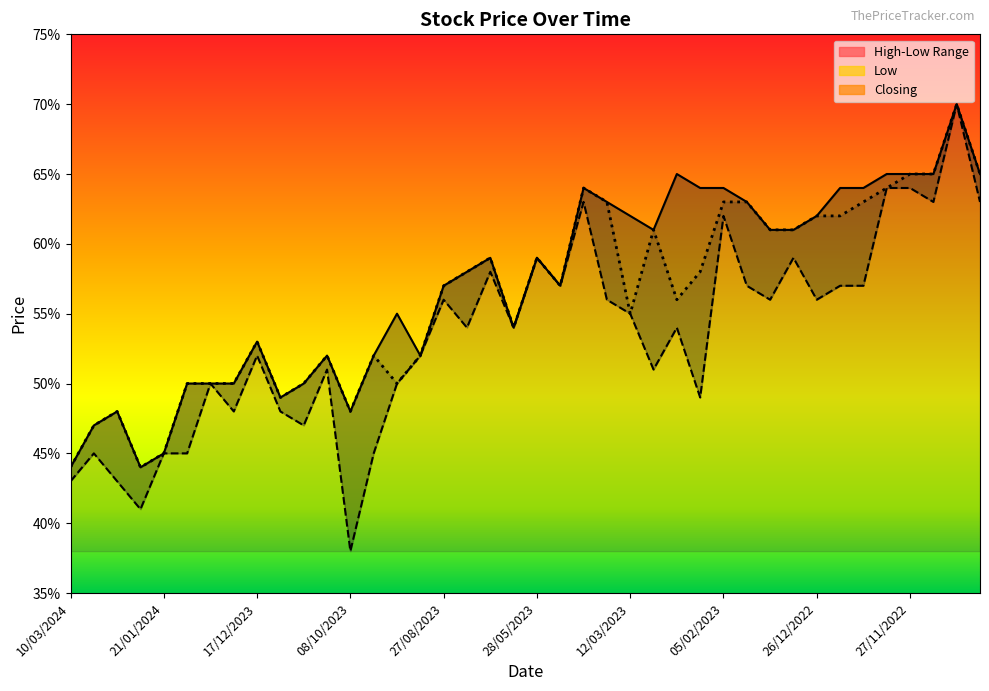

What is the total value across all series at 05/02/2023?

1.9